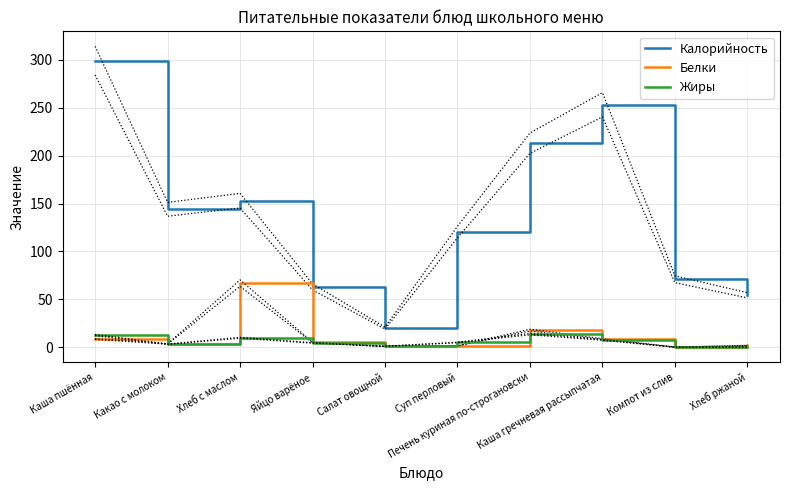

Reading left to right, list all the values displayed in this chart.

Калорийность: Каша пшённая=299.0	Какао с молоком=144.0	Хлеб с маслом=153.0	Яйцо варёное=63.0	Салат овощной=20.1	Суп перловый=120.3	Печень куриная по-строгановски=213.0	Каша гречневая рассыпчатая=253.1	Компот из слив=71.0	Хлеб ржаной=54.3
Белки: Каша пшённая=8.7	Какао с молоком=3.6	Хлеб с маслом=67.0	Яйцо варёное=5.1	Салат овощной=0.9	Суп перловый=1.6	Печень куриная по-строгановски=18.0	Каша гречневая рассыпчатая=8.6	Компот из слив=0.3	Хлеб ржаной=2.0
Жиры: Каша пшённая=12.9	Какао с молоком=3.3	Хлеб с маслом=10.0	Яйцо варёное=4.6	Салат овощной=1.1	Суп перловый=5.1	Печень куриная по-строгановски=13.8	Каша гречневая рассыпчатая=7.8	Компот из слив=0.1	Хлеб ржаной=0.4